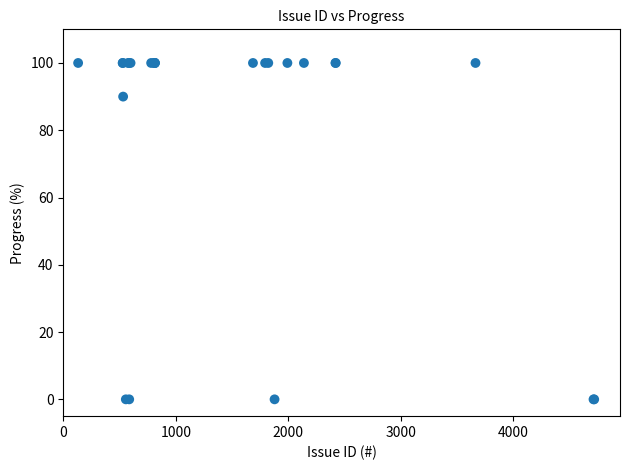

What Y value in the scatter plot is closest to 50?

90